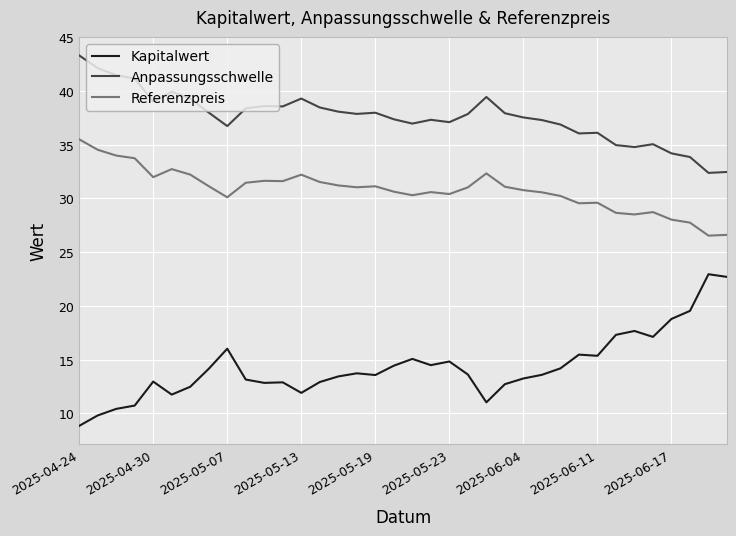

What is the minimum value shown in the chart?

8.8